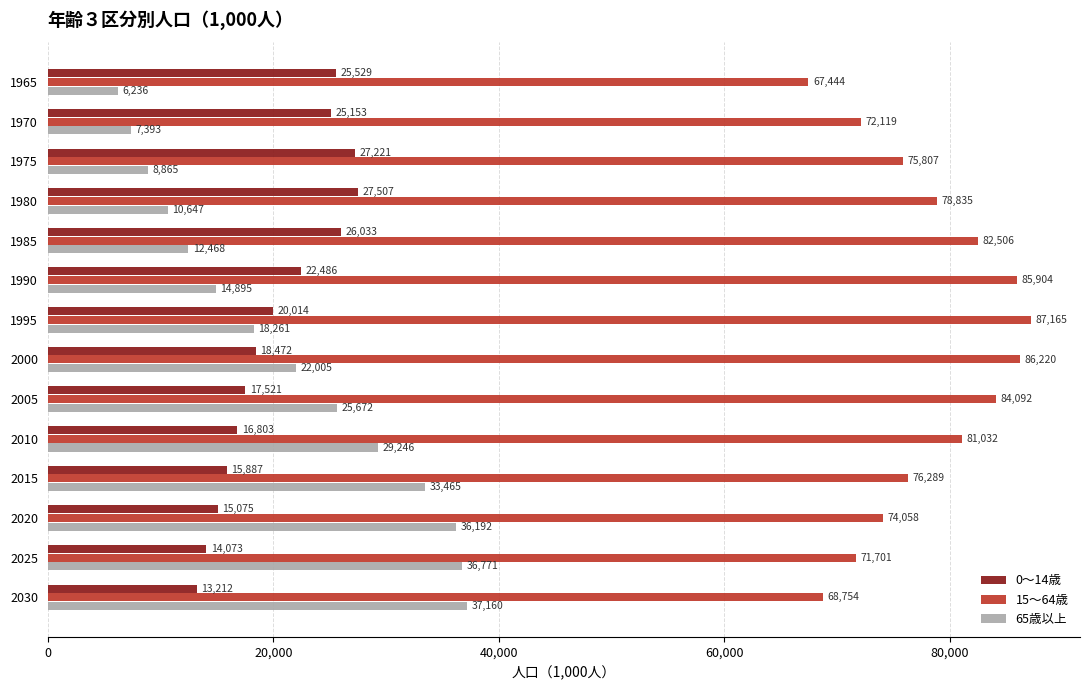

How many categories are shown in the chart?

14